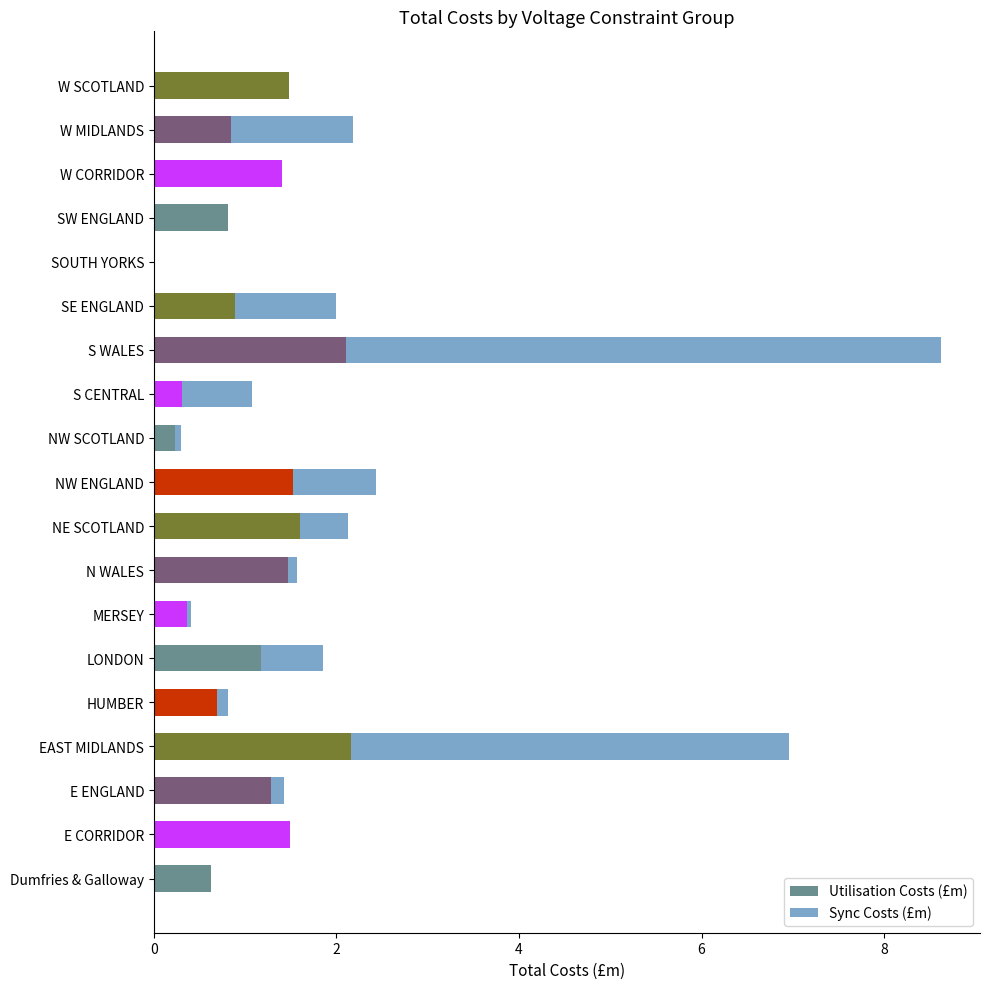

The value of Utilisation Costs (£m) at E ENGLAND is 0.3. True or false?

False